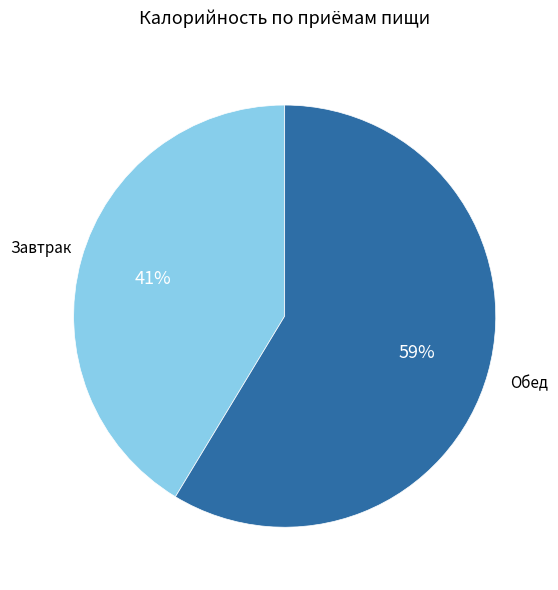

Is there a majority slice in this chart?

Yes